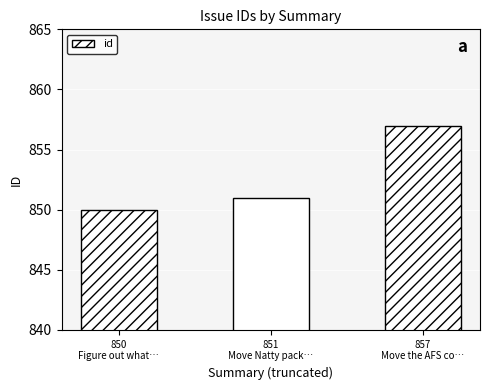

Reading right to left, what are all the values shown in this chart?

857
Move the AFS co…=857	851
Move Natty pack…=851	850
Figure out what…=850